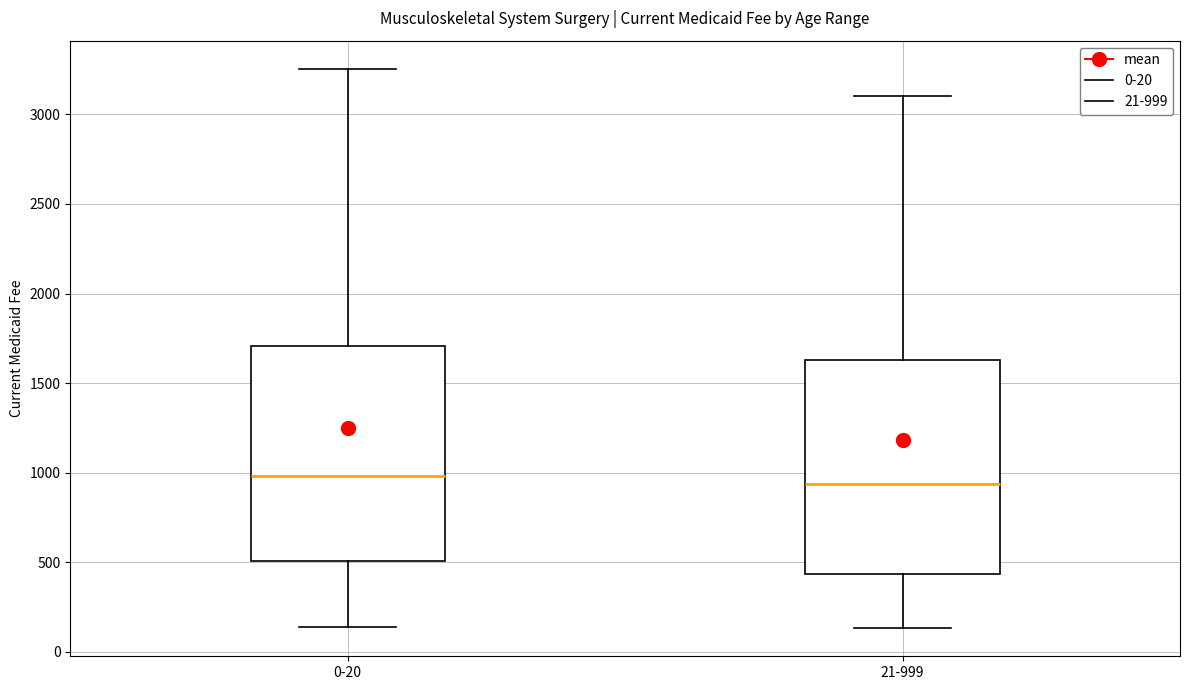

Reading left to right, transcribe this box plot: for each box, give where its median line is, the range the box spans, and where its two whiskers end, as read against the y-axis. The values are not printed on the chart, so give them approximately, as read against the axis.

0-20: median 1000, box 500 to 1700, whiskers 150 to 3250
21-999: median 950, box 450 to 1650, whiskers 150 to 3100